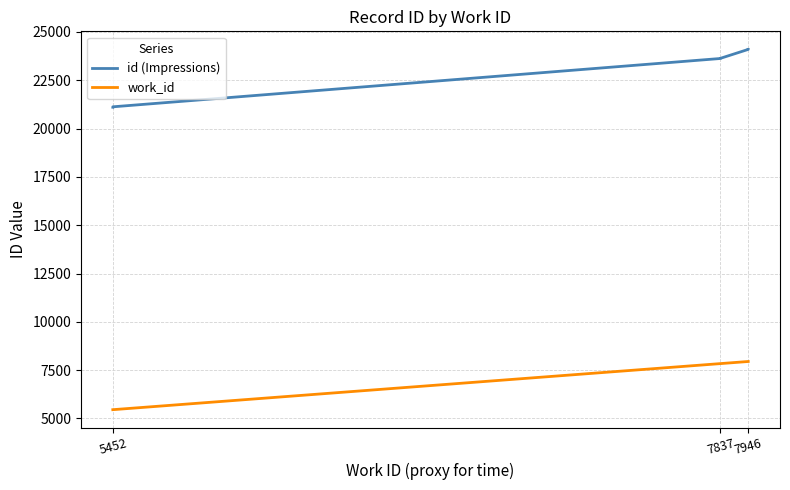

True or false: work_id and id (Impressions) cross at least once.

False